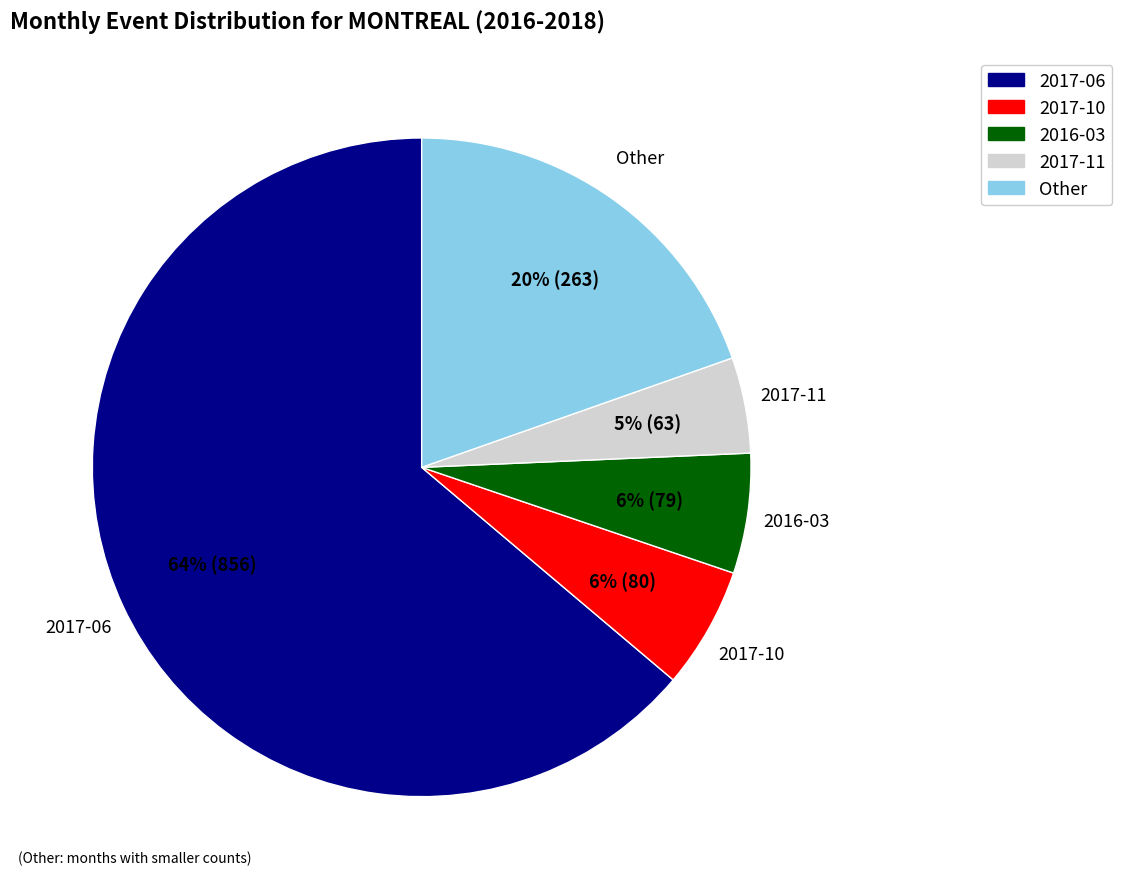

Does any single category account for the majority?

Yes